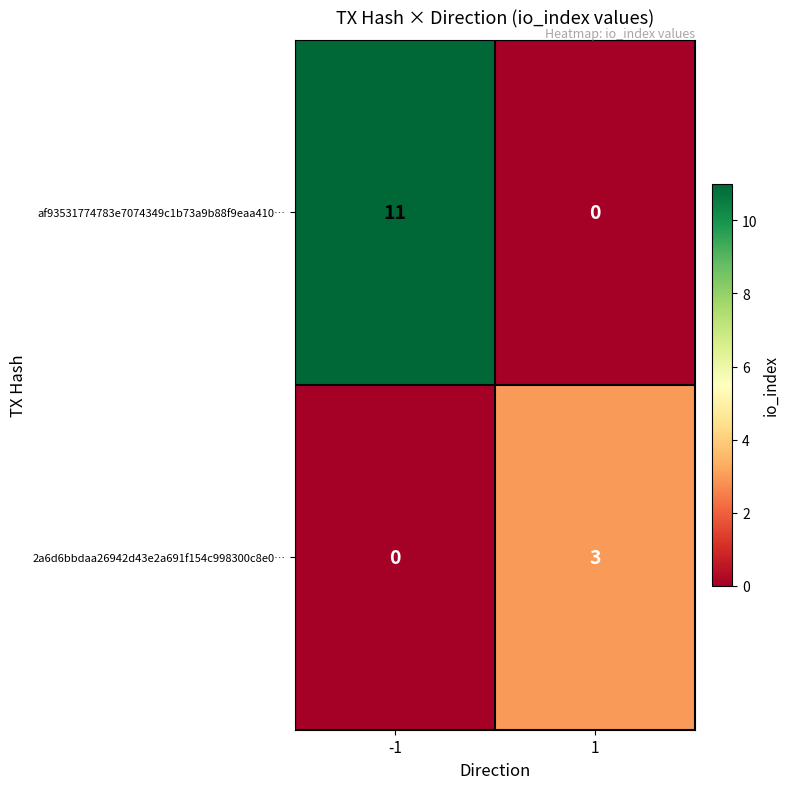

What is the spread (max minus min) of values at 1?

3